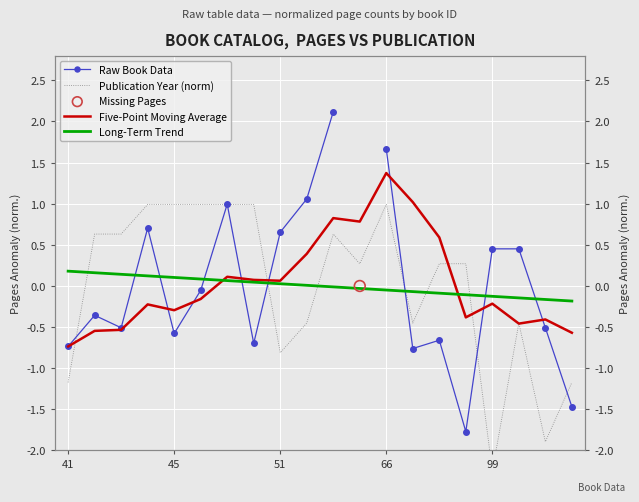

Which series contains the lowest Y value?

Publication Year (norm)